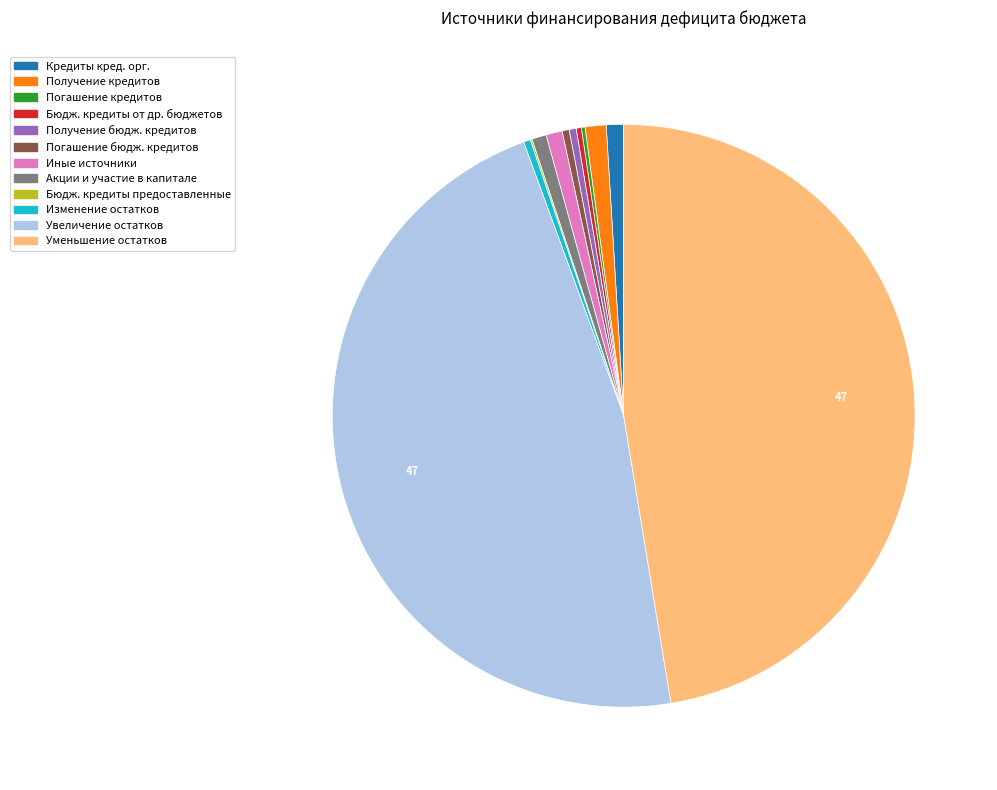

Is there any slice that represents more than half of the pie?

No